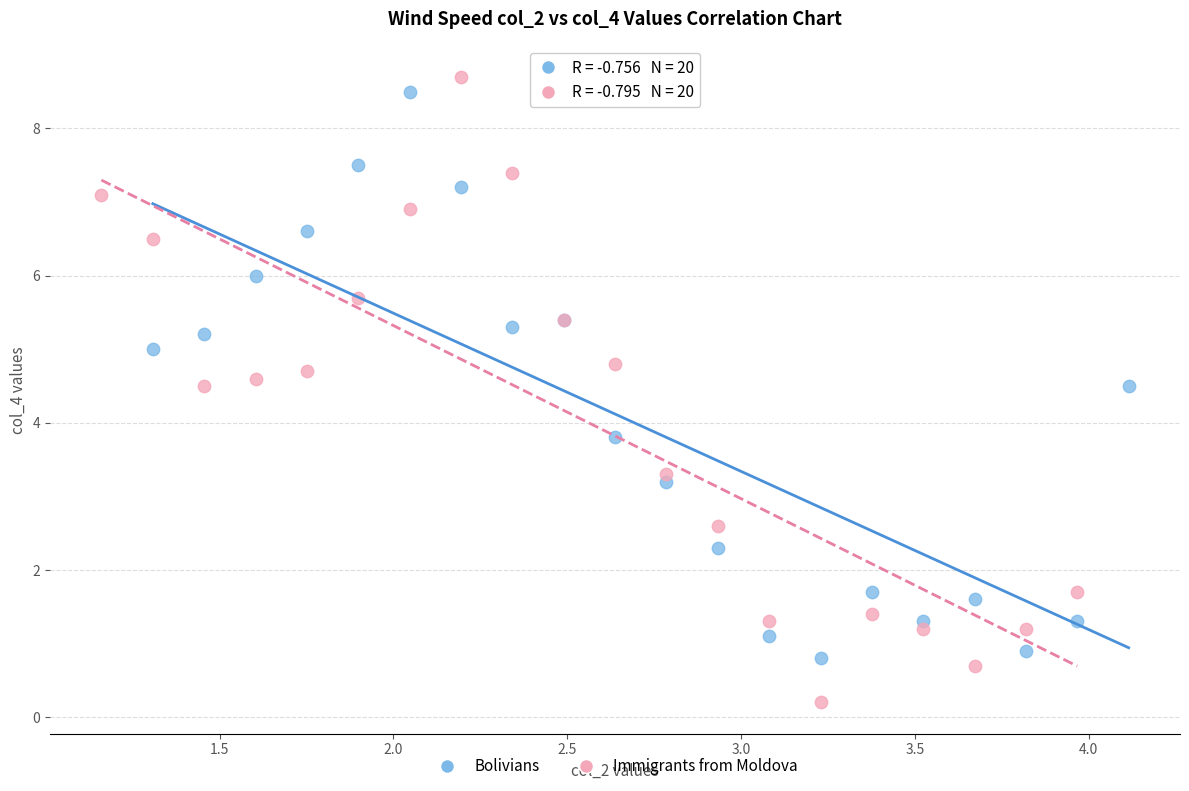

What are all the series names shown in the legend?

Bolivians, Immigrants from Moldova